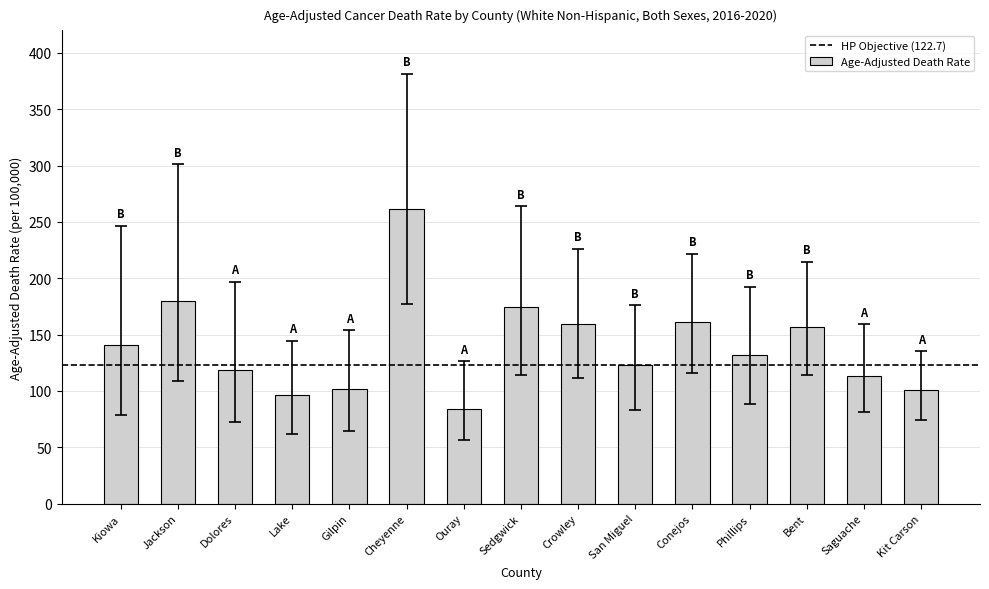

Reading left to right, list all the values displayed in this chart.

140.7	180.2	118.8	96.3	102.1	261.9	84.3	174.2	159.3	123.4	161.4	131.6	156.5	112.9	100.4